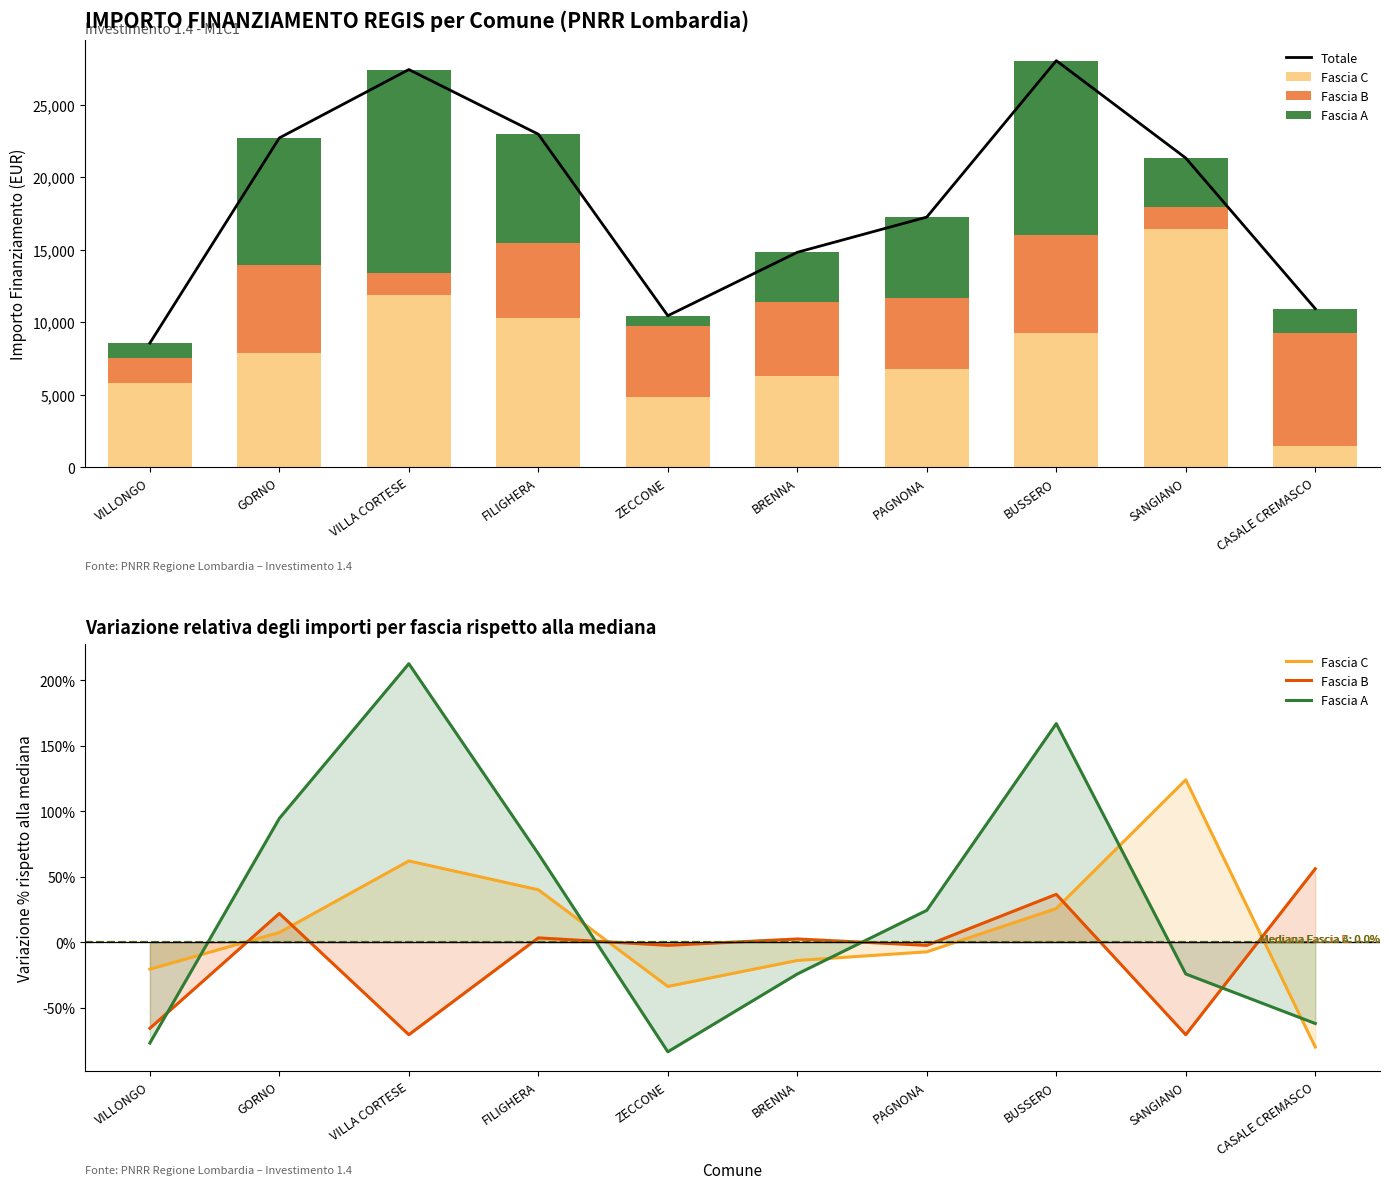

Rank the series at SANGIANO from lowest to highest value.

Fascia B, Fascia A, Fascia C, Totale